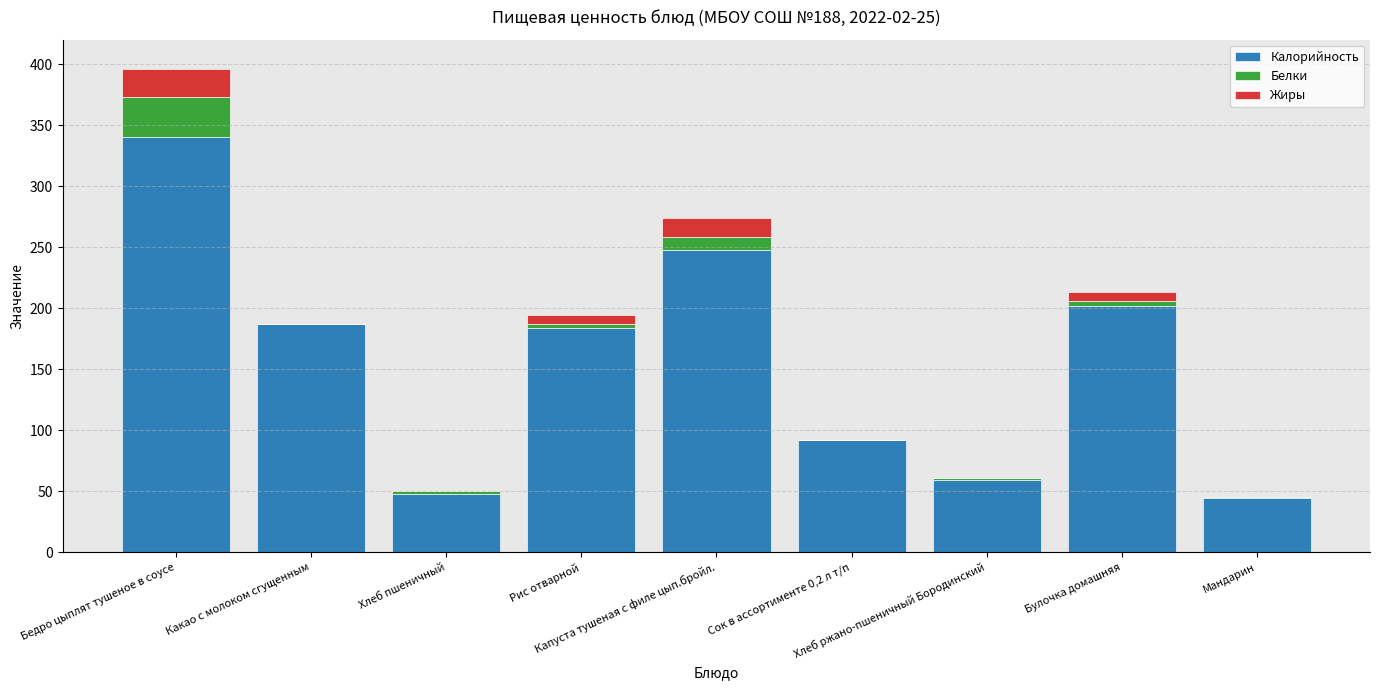

Is it true that Калорийность equals 21 at Хлеб пшеничный?

False